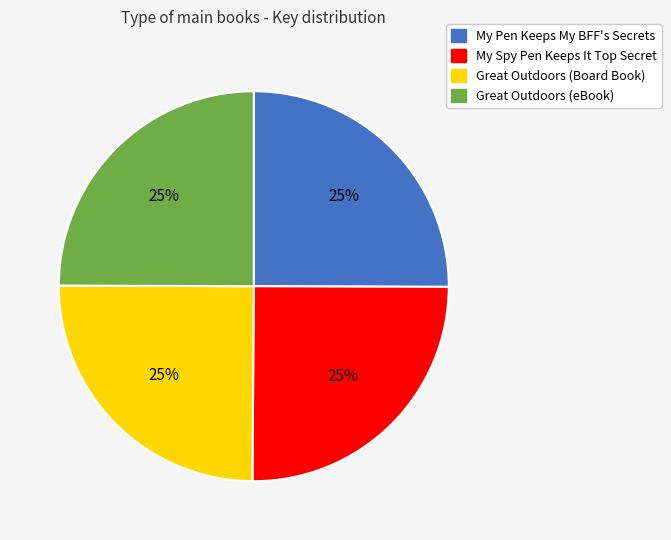

The Great Outdoors (eBook) slice represents 38% of the pie. True or false?

False